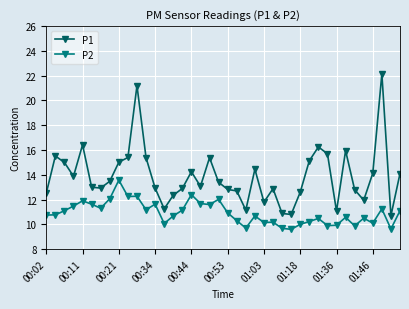

Does the chart display data point markers on the line(s)?

Yes